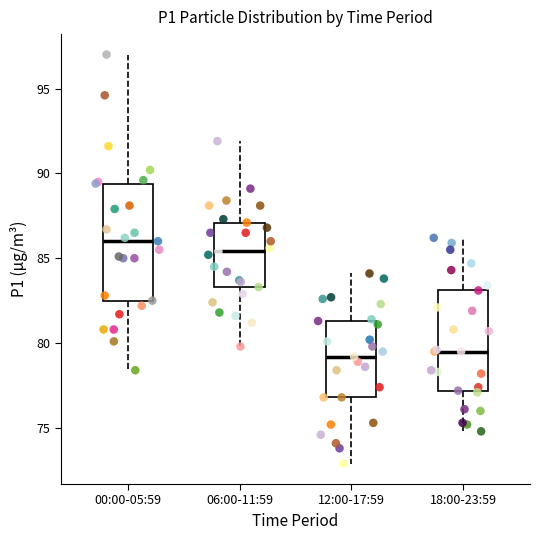

Comparing the boxes themselves (not the whiskers), which one is the tallest?

00:00-05:59